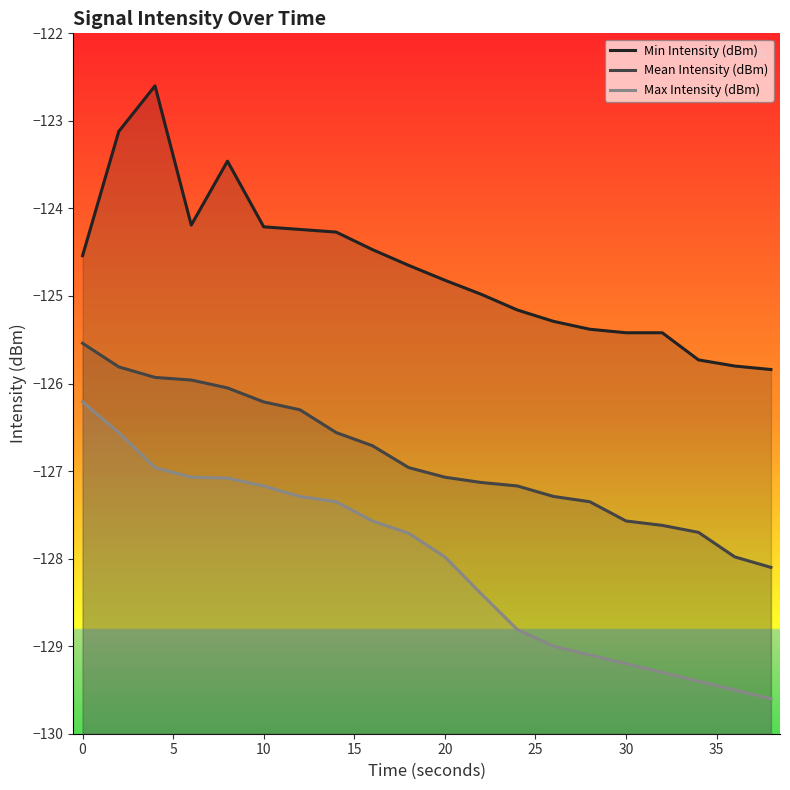

What is the average value of the Mean Intensity (dBm) series?

-126.9